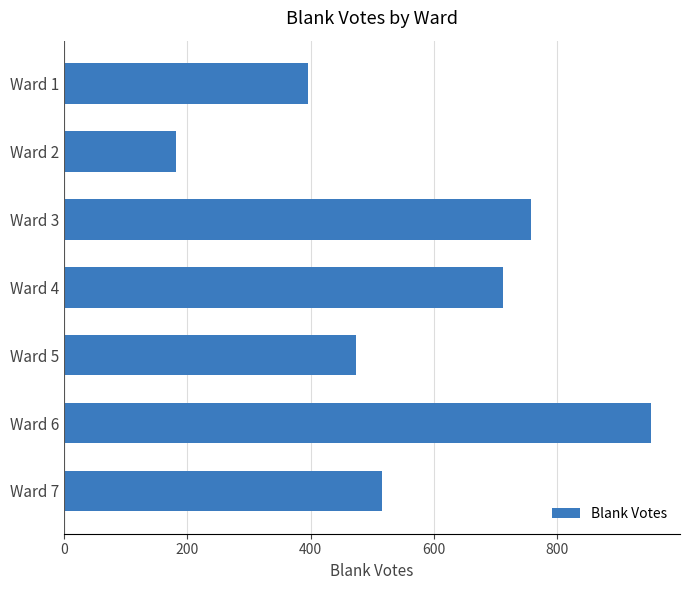

List the labels in order of value, smallest first.

Ward 2, Ward 1, Ward 5, Ward 7, Ward 4, Ward 3, Ward 6